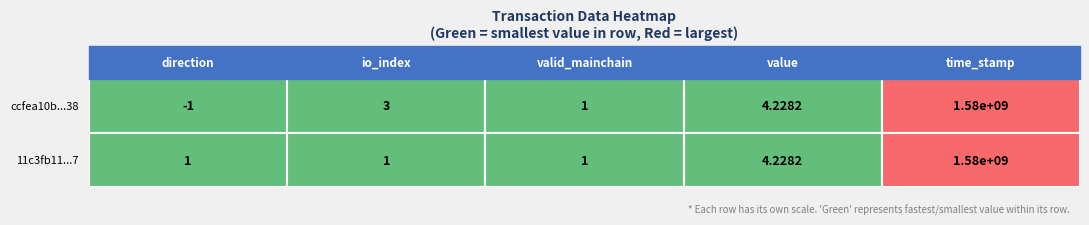

Which series changed the most between io_index and time_stamp?

ccfea10b24583b8c74cb8b4c0d1f2da673db538